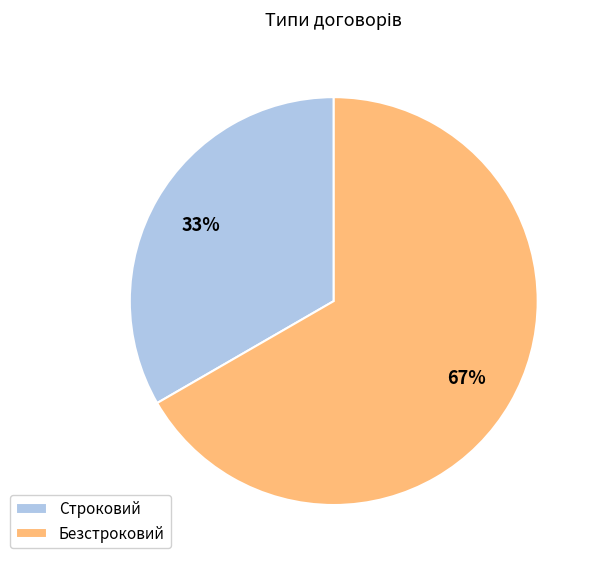

Count the number of slices in the pie.

2